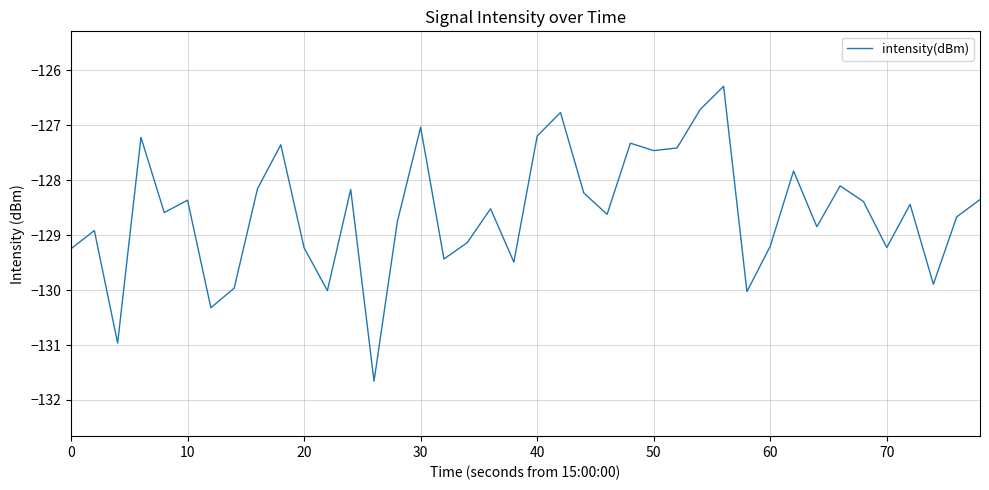

What is the maximum value shown in the chart?

-126.3